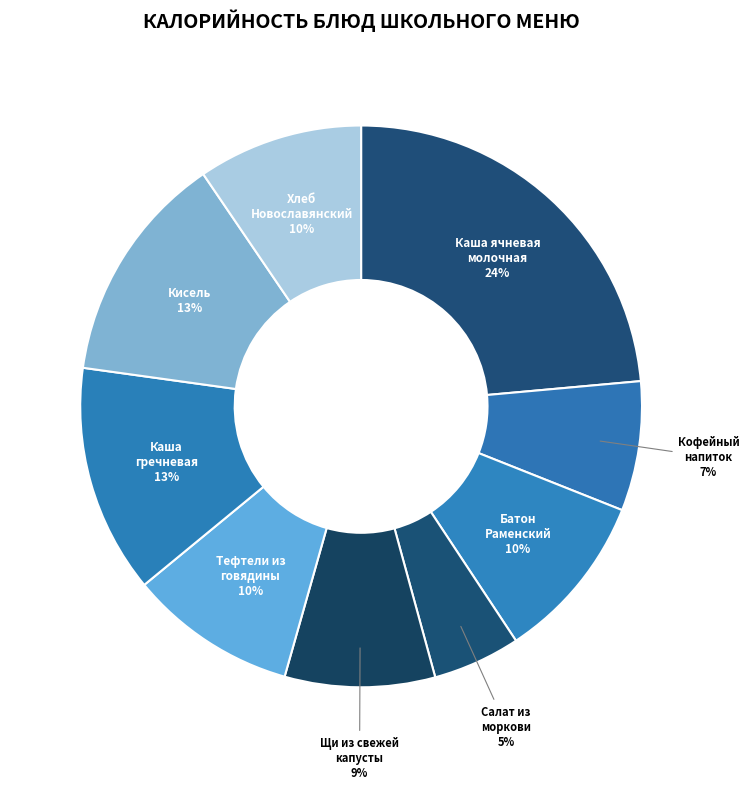

How many slices are in this pie chart?

9